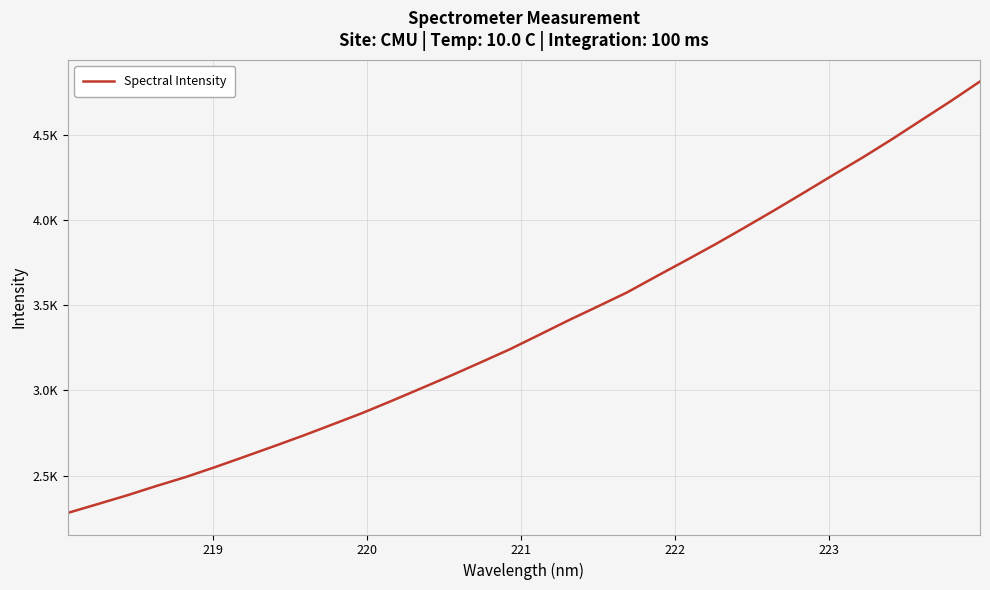

Is this an area chart (filled region under the line)?

No